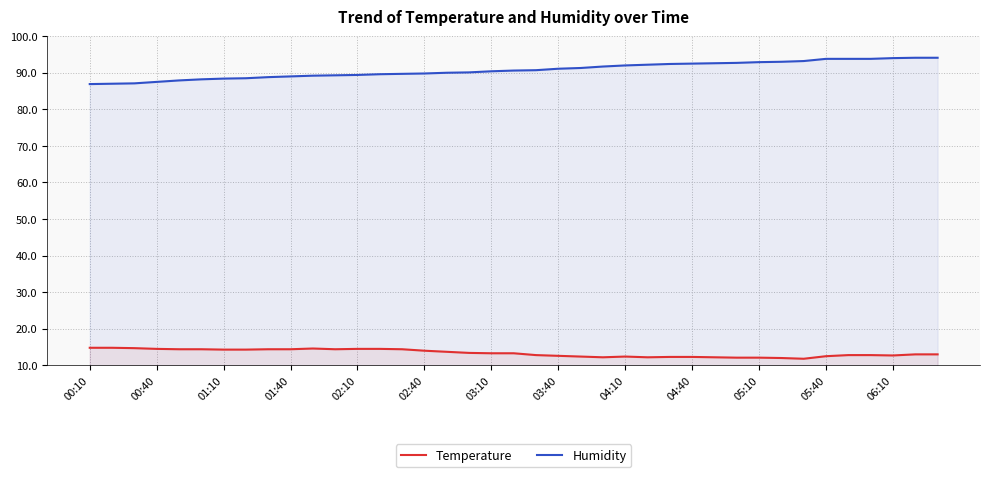

How many series are shown in this chart?

2